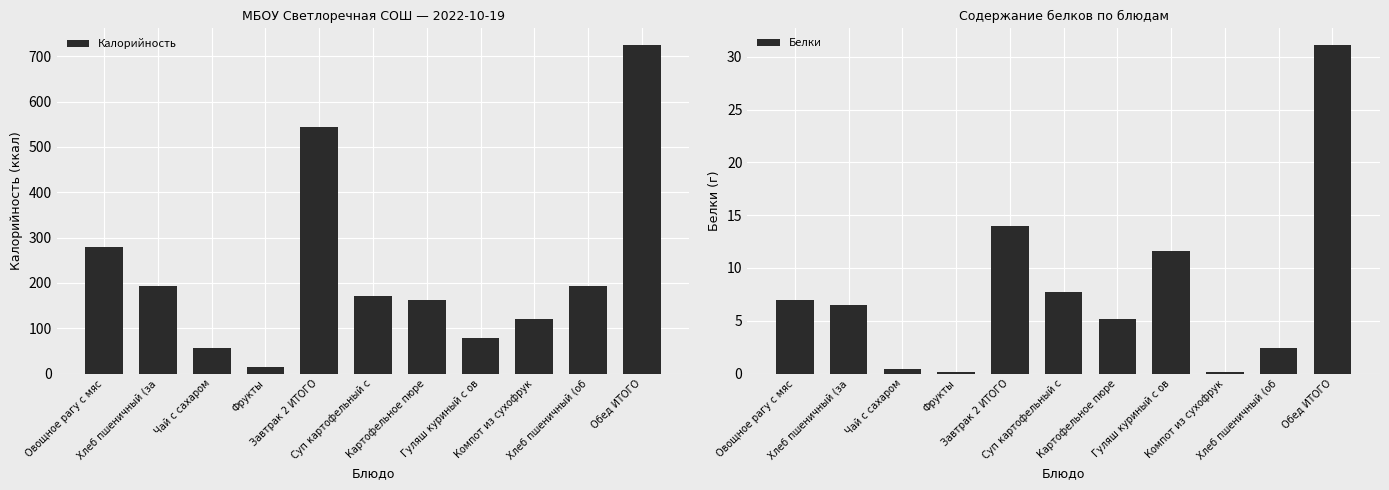

What value does the Белки series have at Фрукты?

0.1